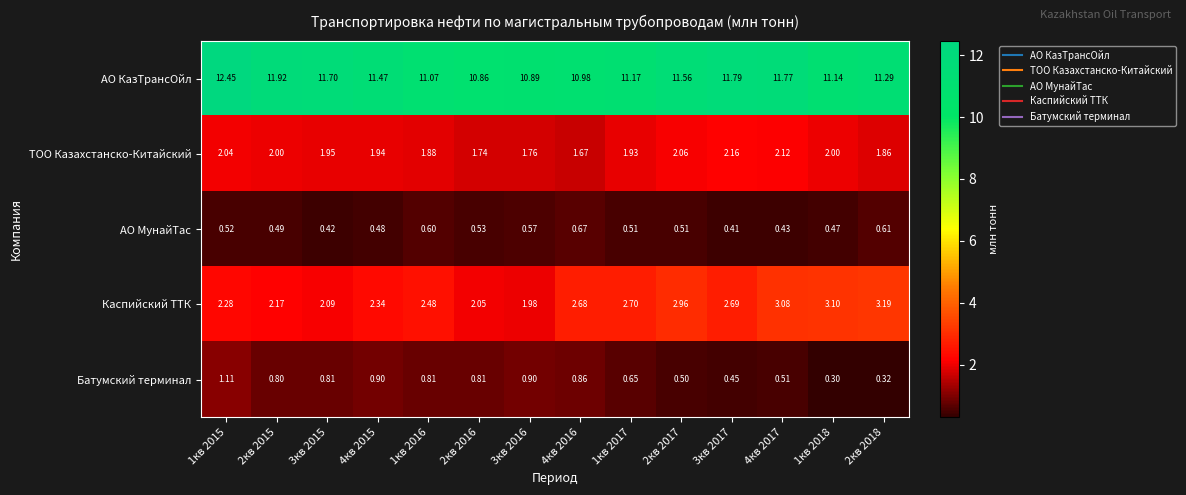

Which series changed the most between 4кв 2016 and 1кв 2018?

Батумский терминал